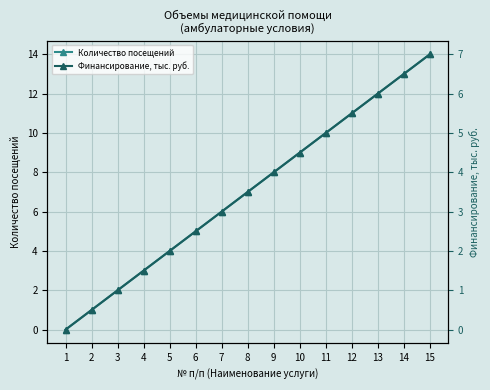

True or false: Количество посещений has a value of 15.6 at 12.

False